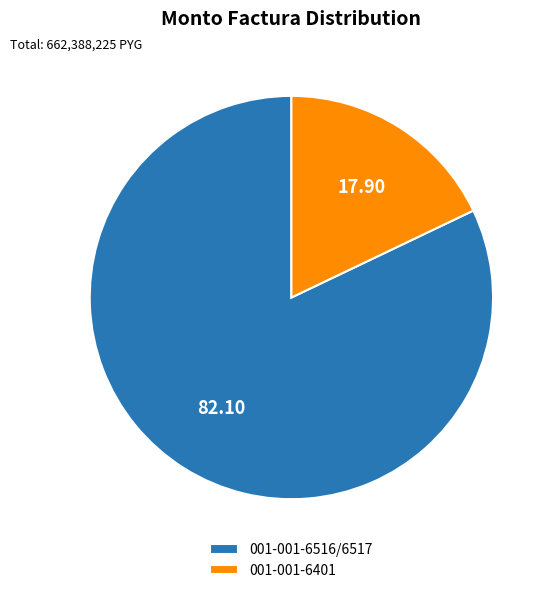

Rank the categories by value from lowest to highest.

001-001-6401, 001-001-6516/6517